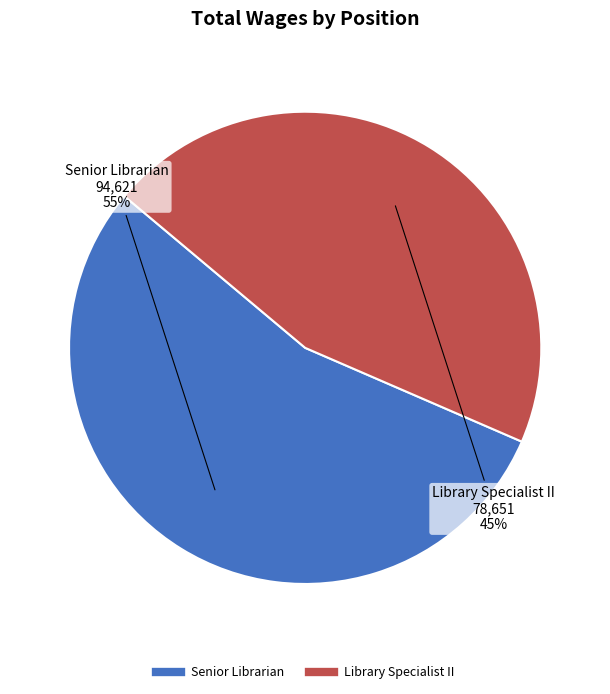

What is the majority slice?

Senior Librarian